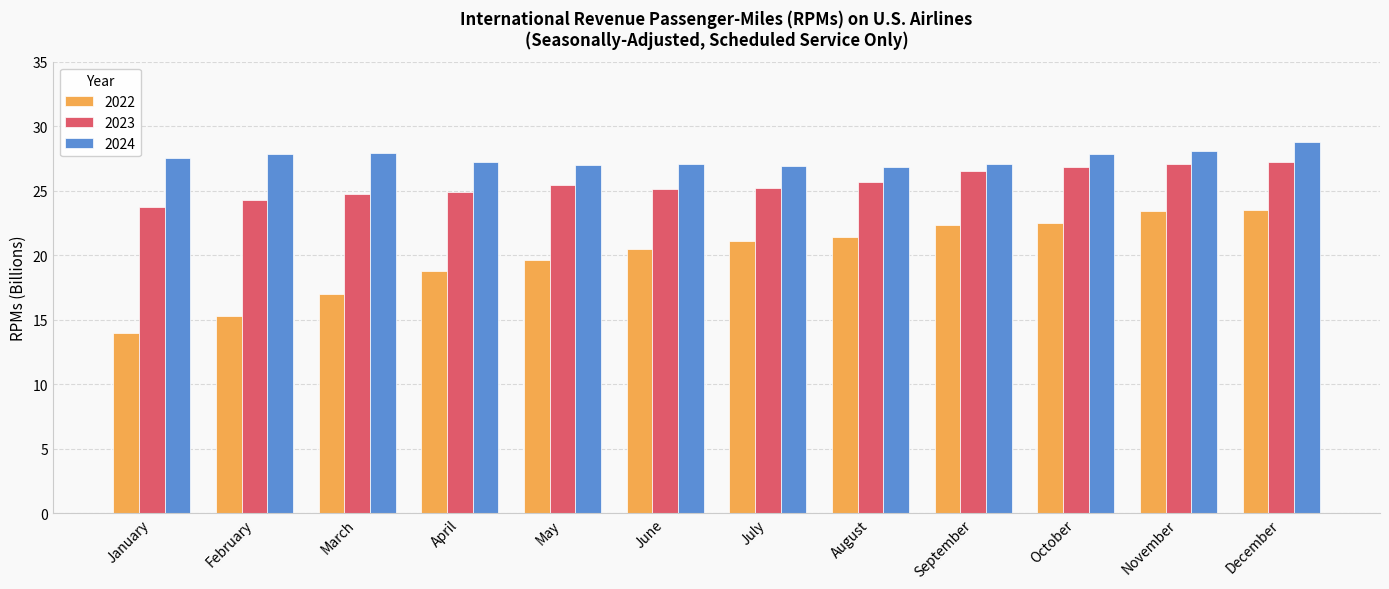

Count the number of categories in the chart.

12